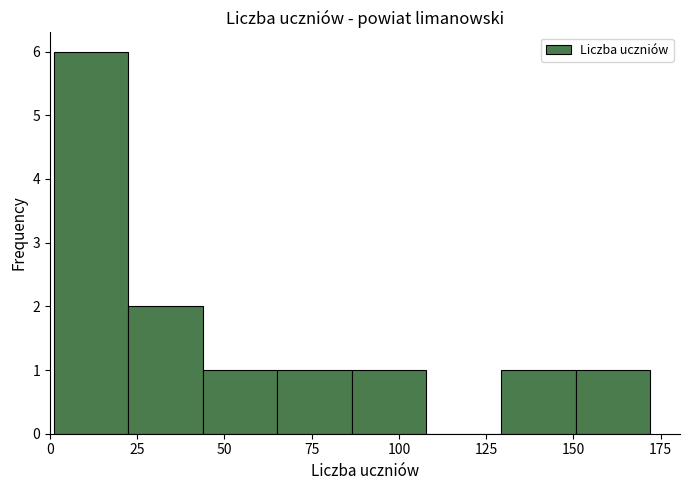

Reading left to right, list every bar in this chart as the range it spans on the x-axis followed by its height. Neither the bar edges nor the heights are printed on the chart, so give them approximately, as read against the axes.

0 to 20: 6
20 to 45: 2
45 to 65: 1
65 to 85: 1
85 to 110: 1
110 to 130: 0
130 to 150: 1
150 to 170: 1